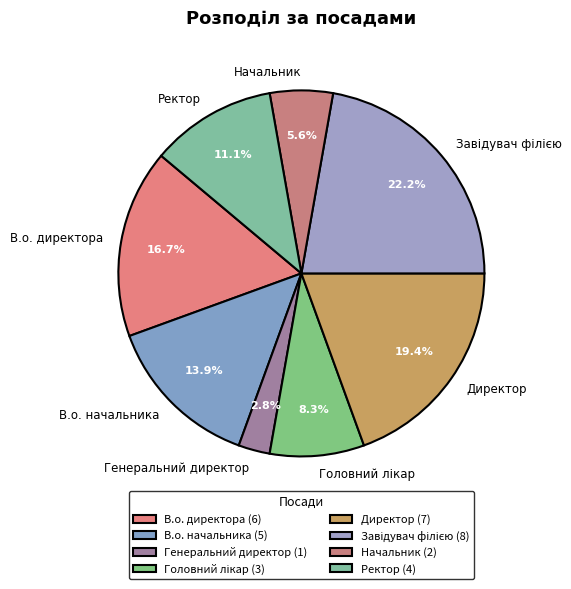

Is there a majority slice in this chart?

No